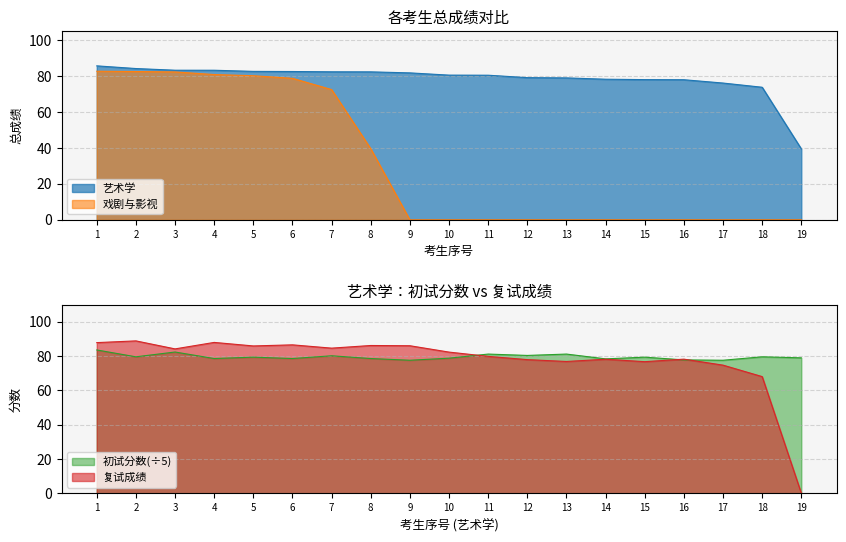

Between 14 and 5, which is larger?

5